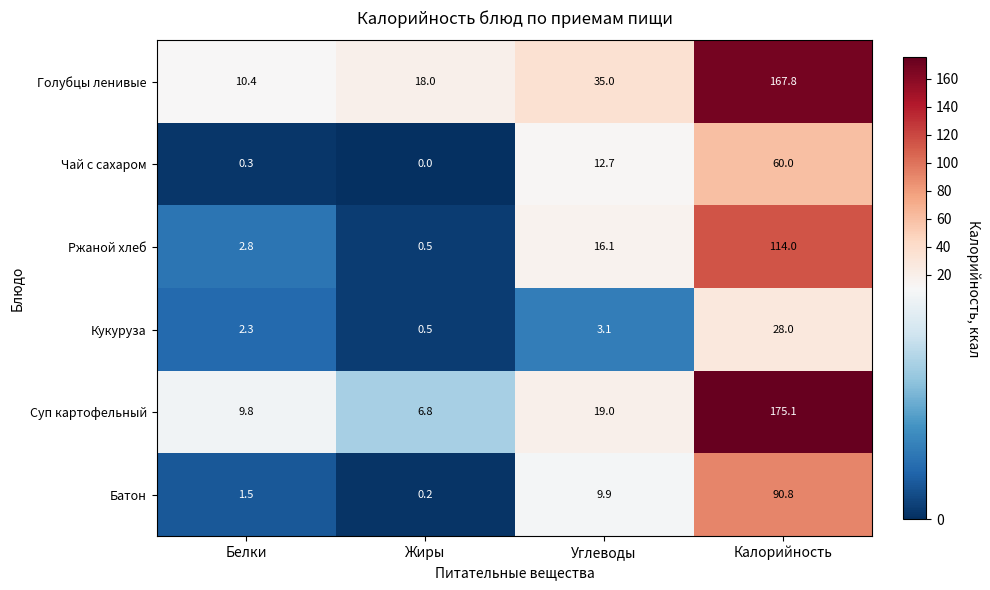

How many categories are shown in the chart?

4